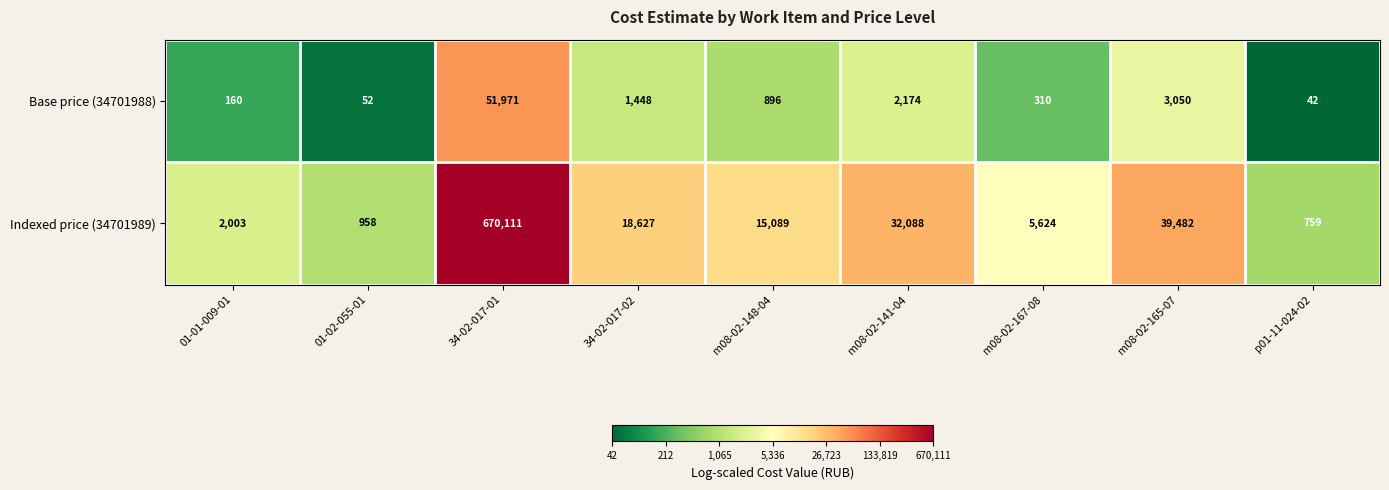

At which category does the chart reach its peak across all series?

34-02-017-01